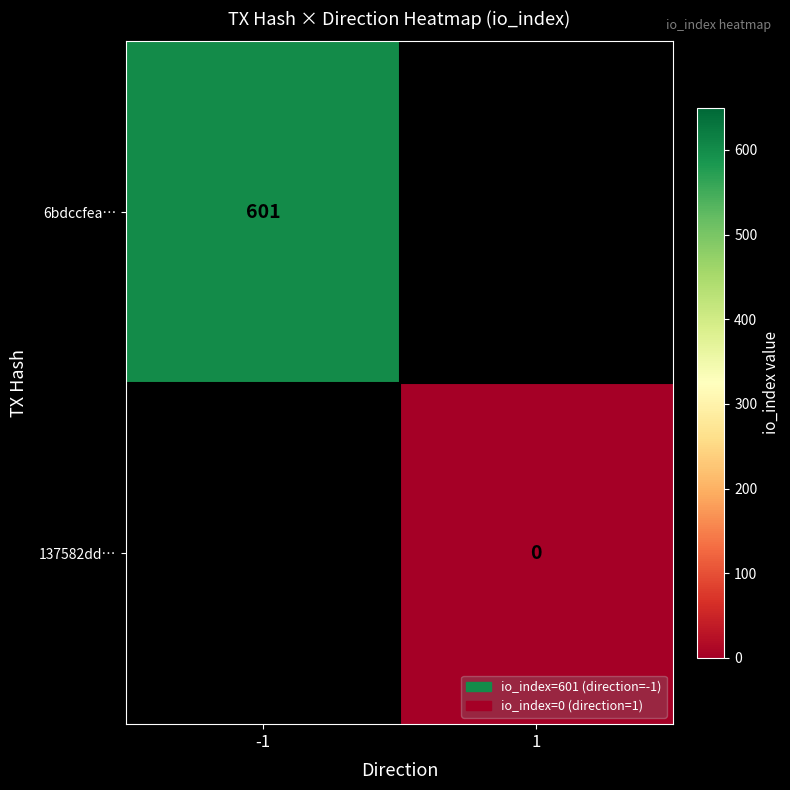

Between 1 and -1, which is larger?

-1